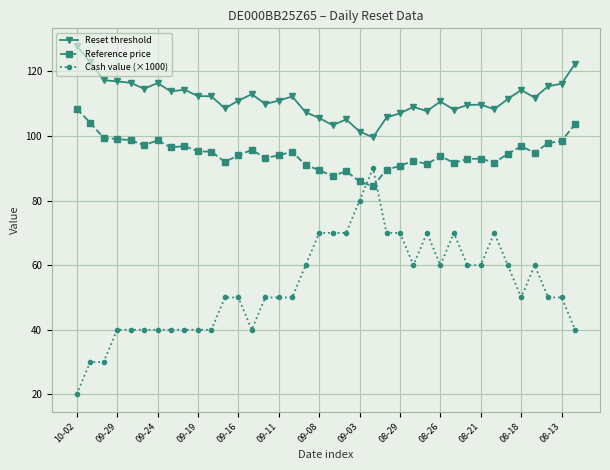

At how many categories does at least one series exceed 65?

38